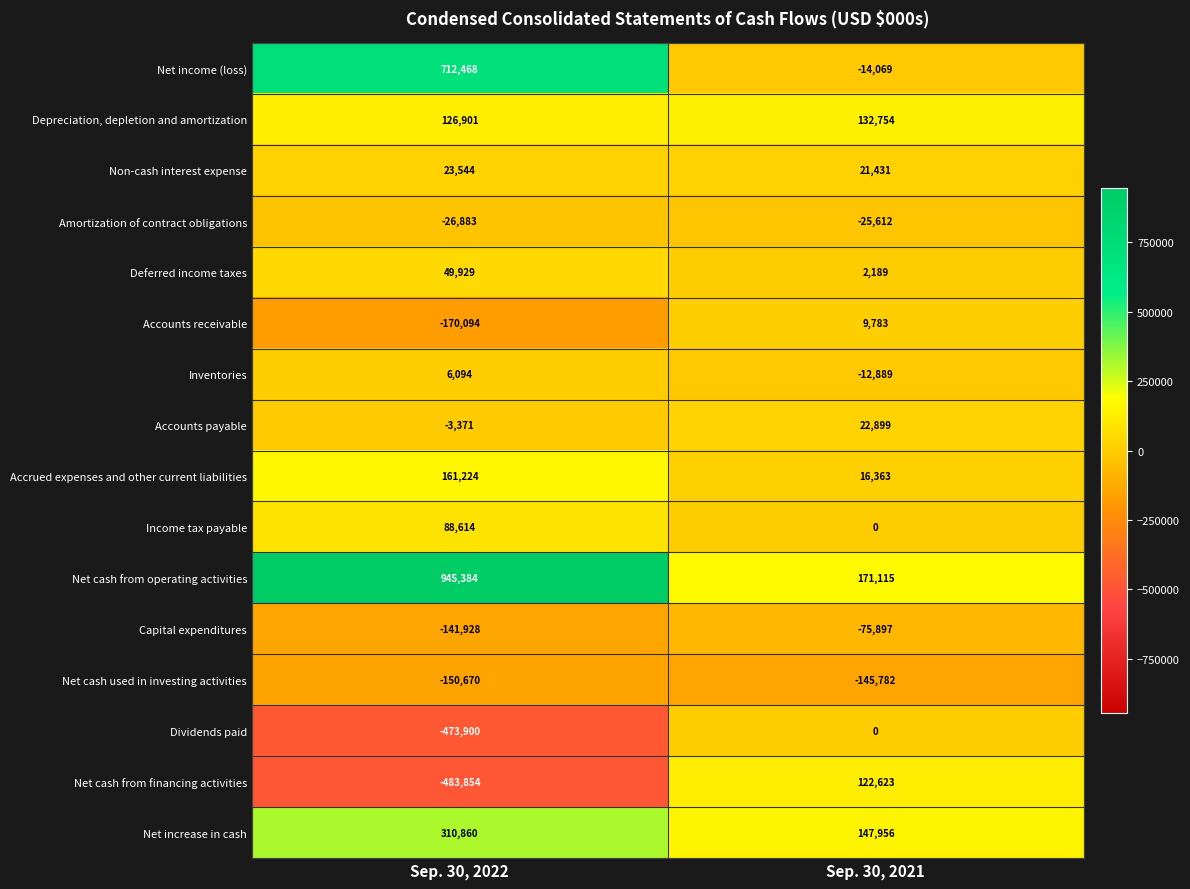

Read the Dividends paid value at Sep. 30, 2022.

-473900